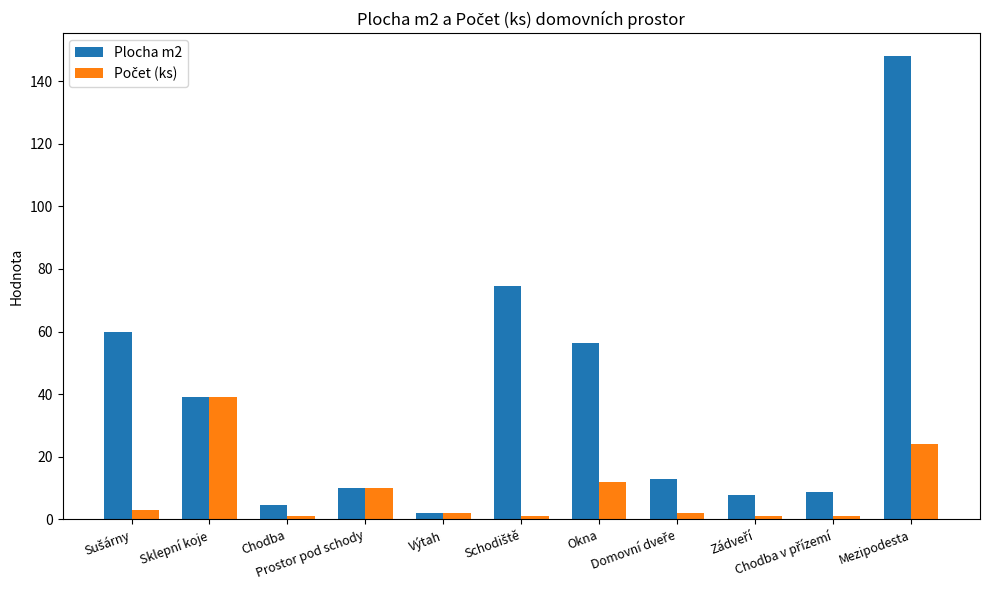

Which series has the largest total across all categories?

Plocha m2